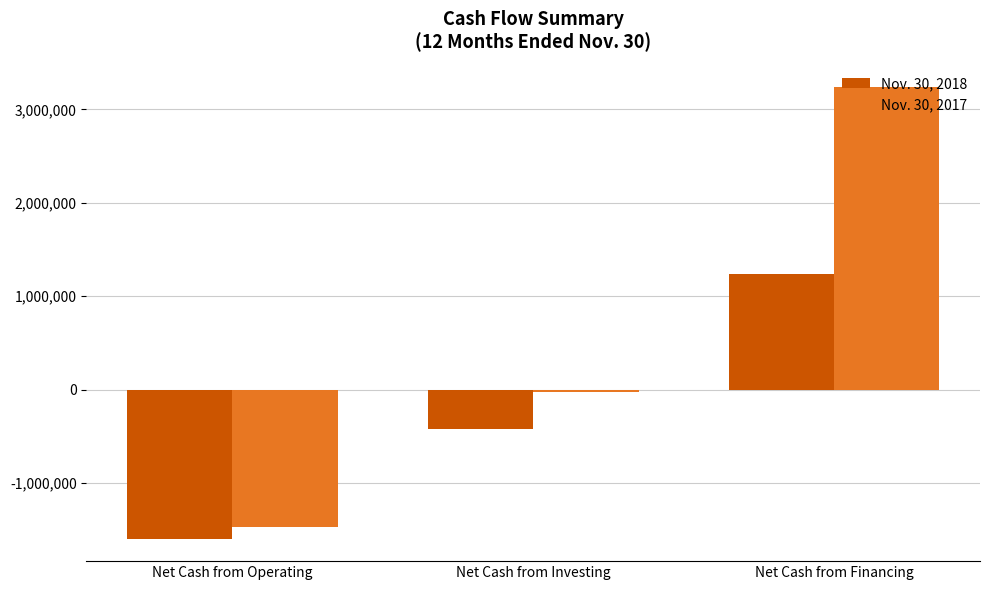

Which label corresponds to the largest value in the chart?

Net Cash from Financing